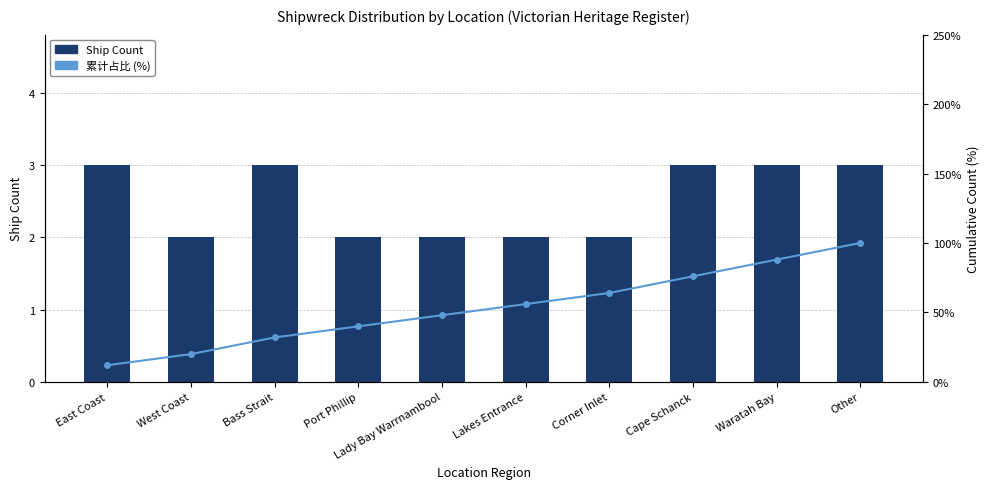

At which label does Ship Count reach its peak?

East Coast